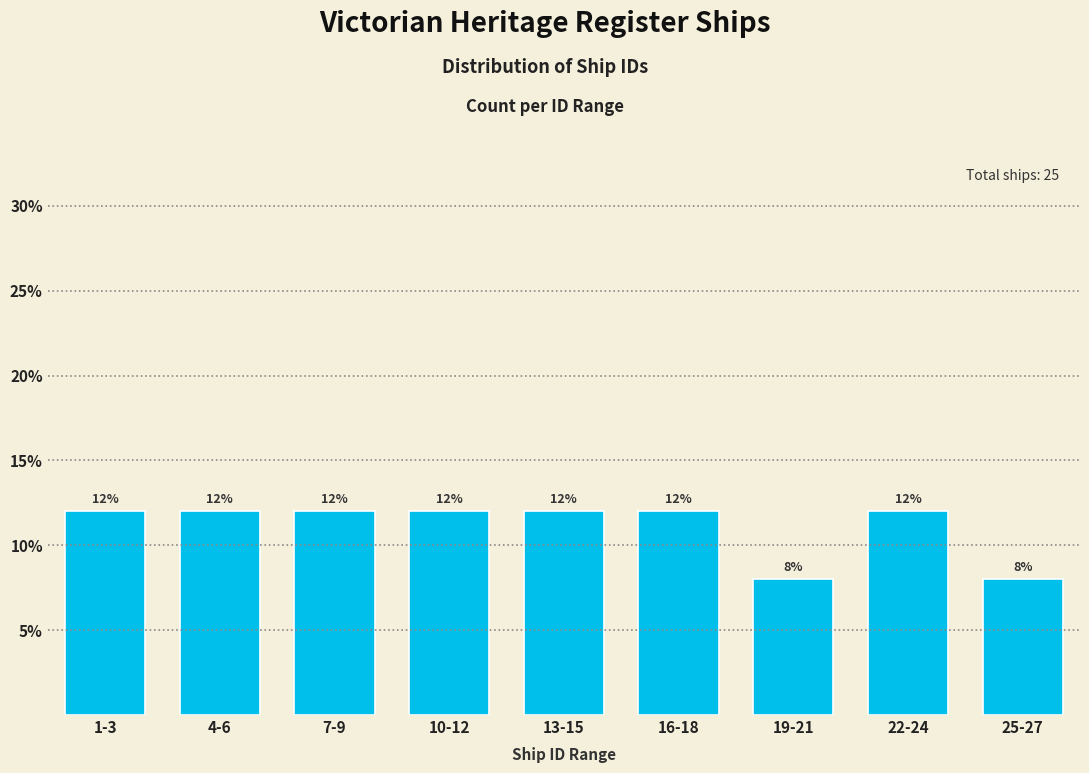

Reading right to left, transcribe all the data shown in this chart.

25-27=8	22-24=12	19-21=8	16-18=12	13-15=12	10-12=12	7-9=12	4-6=12	1-3=12